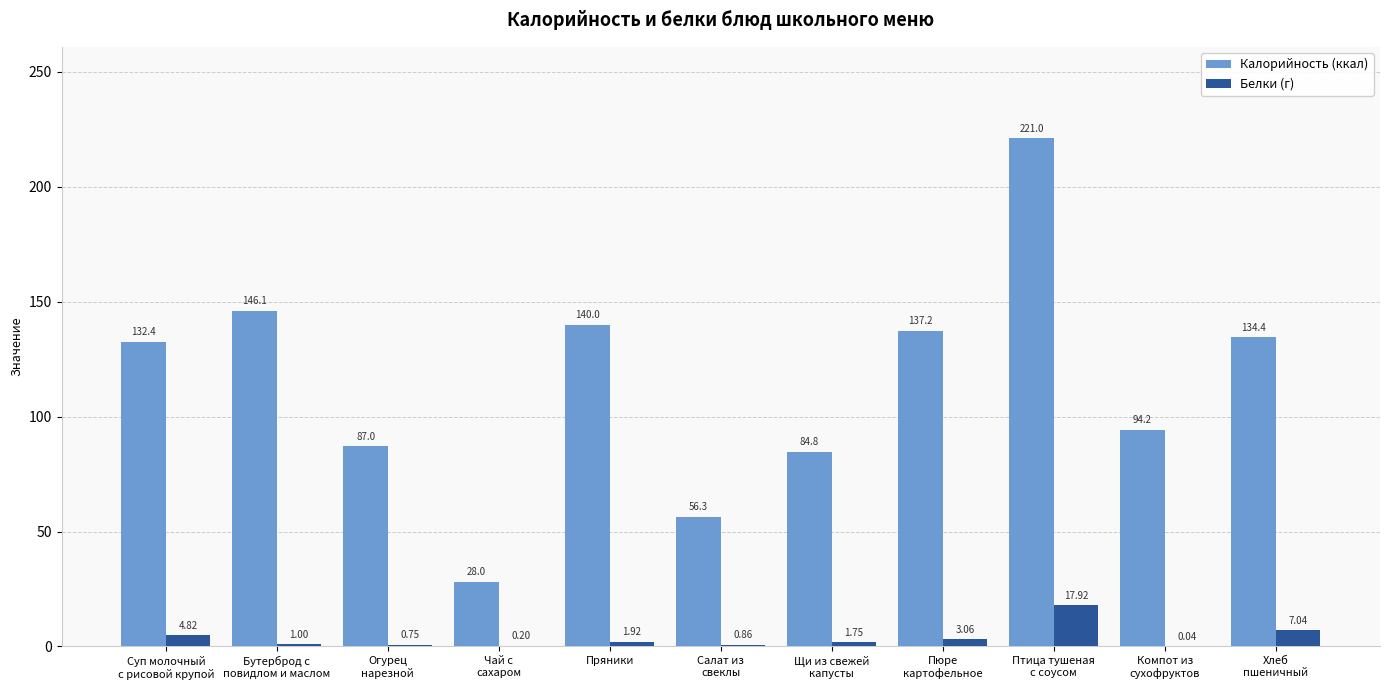

Between Бутерброд с
повидлом и маслом and Салат из
свеклы, which series saw the biggest shift?

Калорийность (ккал)